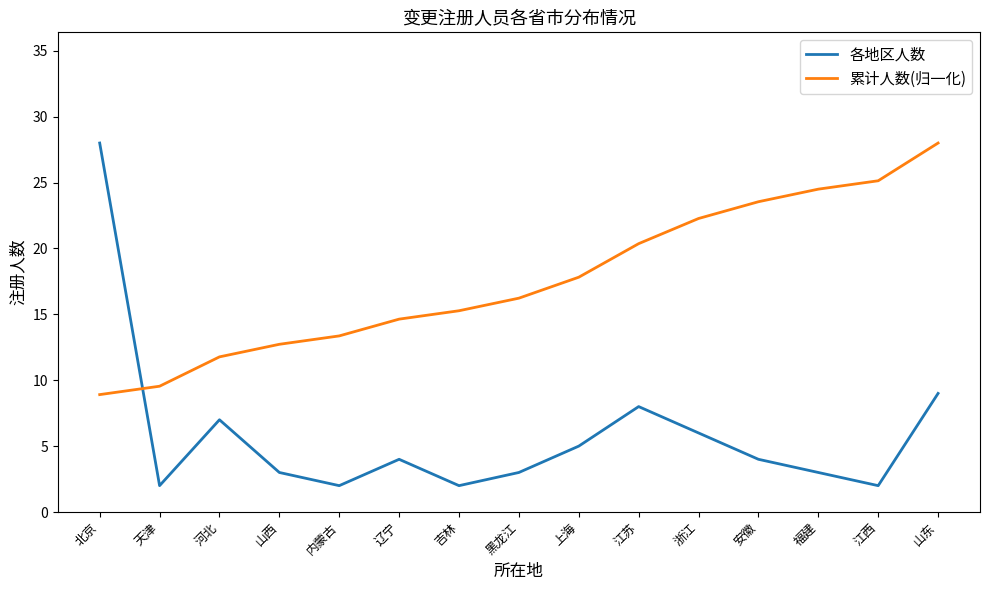

Which series has the largest total across all categories?

累计人数(归一化)